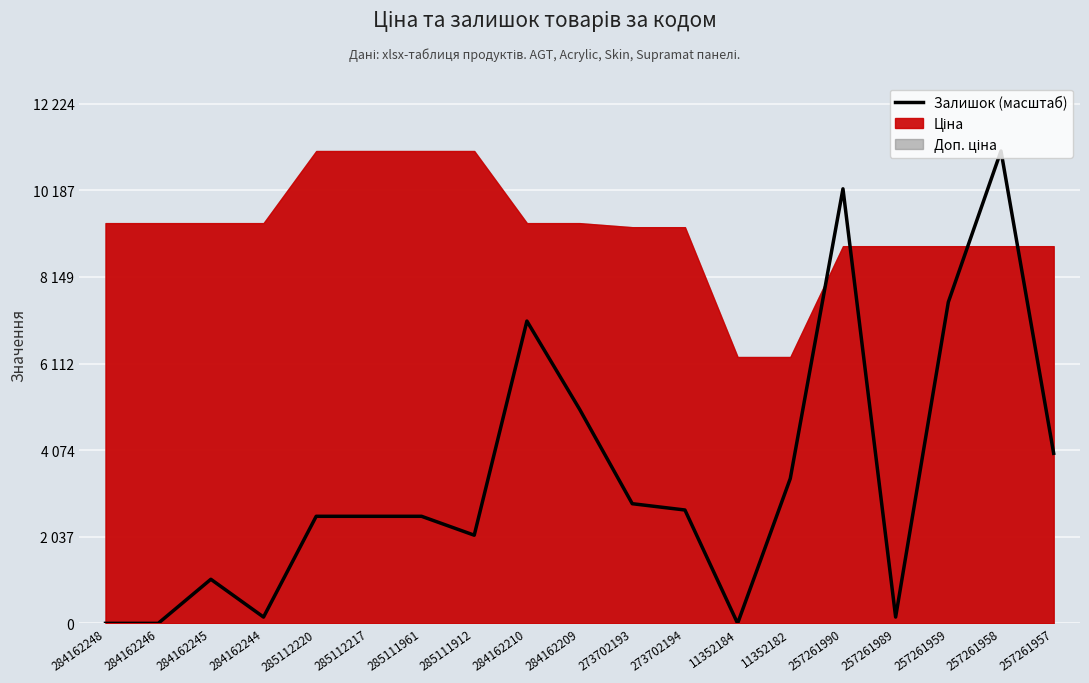

What is the ratio of the value at 284162209 to the value at 285111961?

2.0